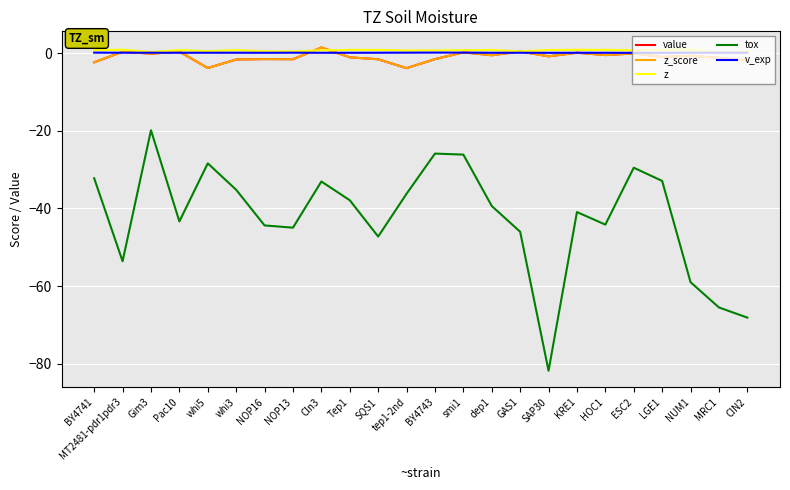

True or false: v_exp has a value of 0.1 at whi5.

True